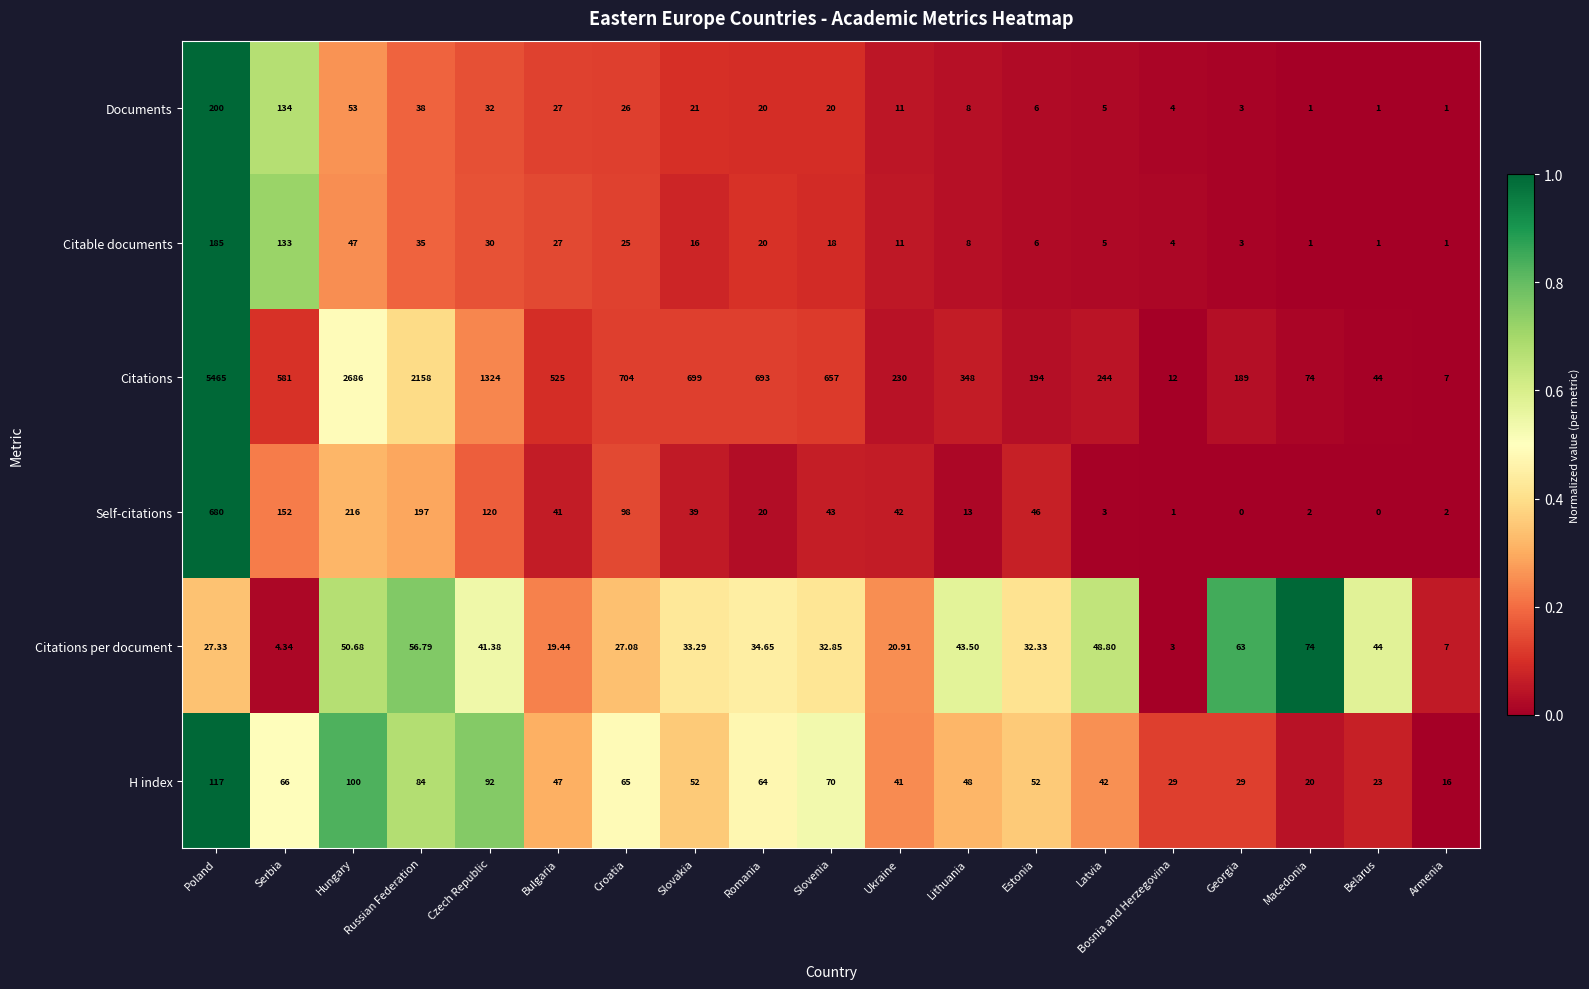

How many distinct data groups are displayed?

6